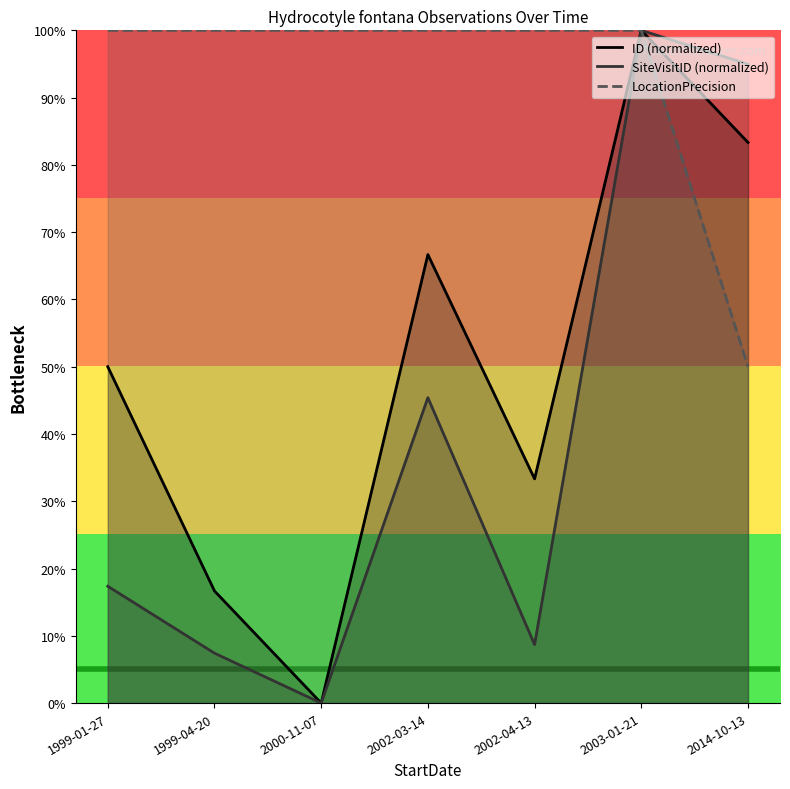

True or false: LocationPrecision and ID (normalized) intersect in this chart.

False